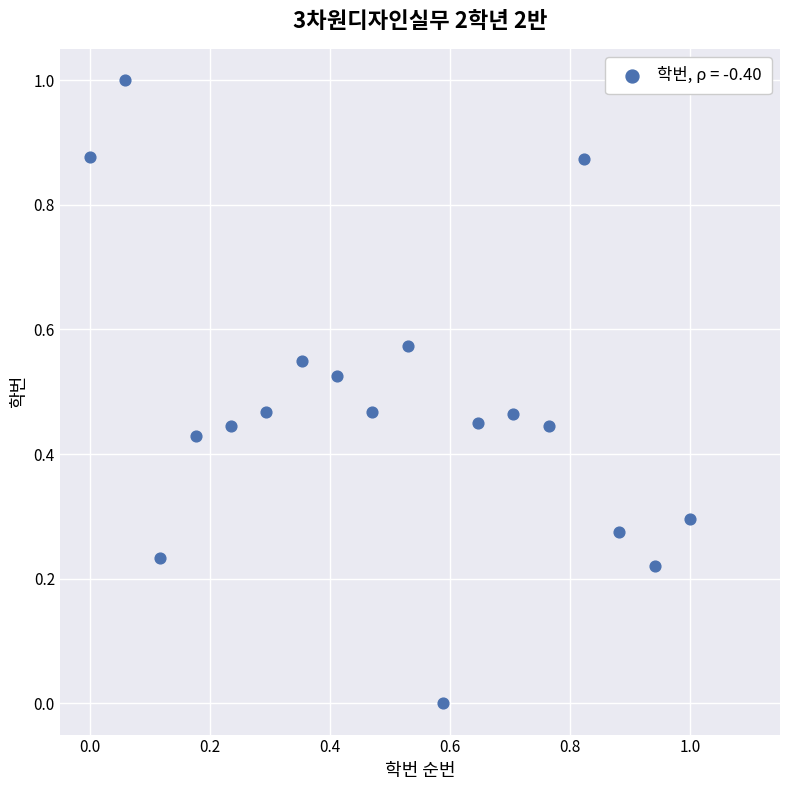

What is the range of Y values (max minus min)?

1.0